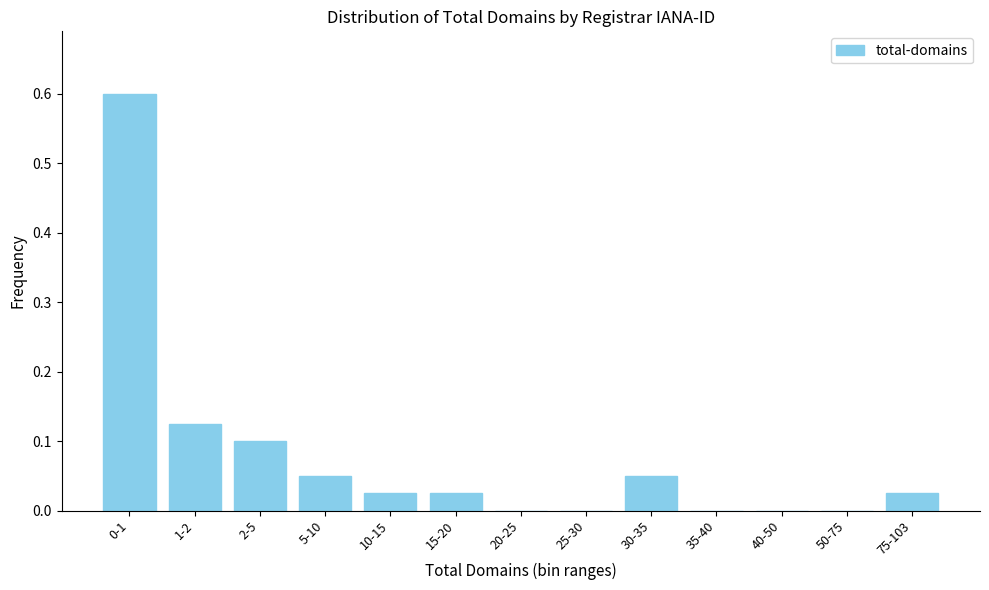

What is the maximum value shown in the chart?

0.6